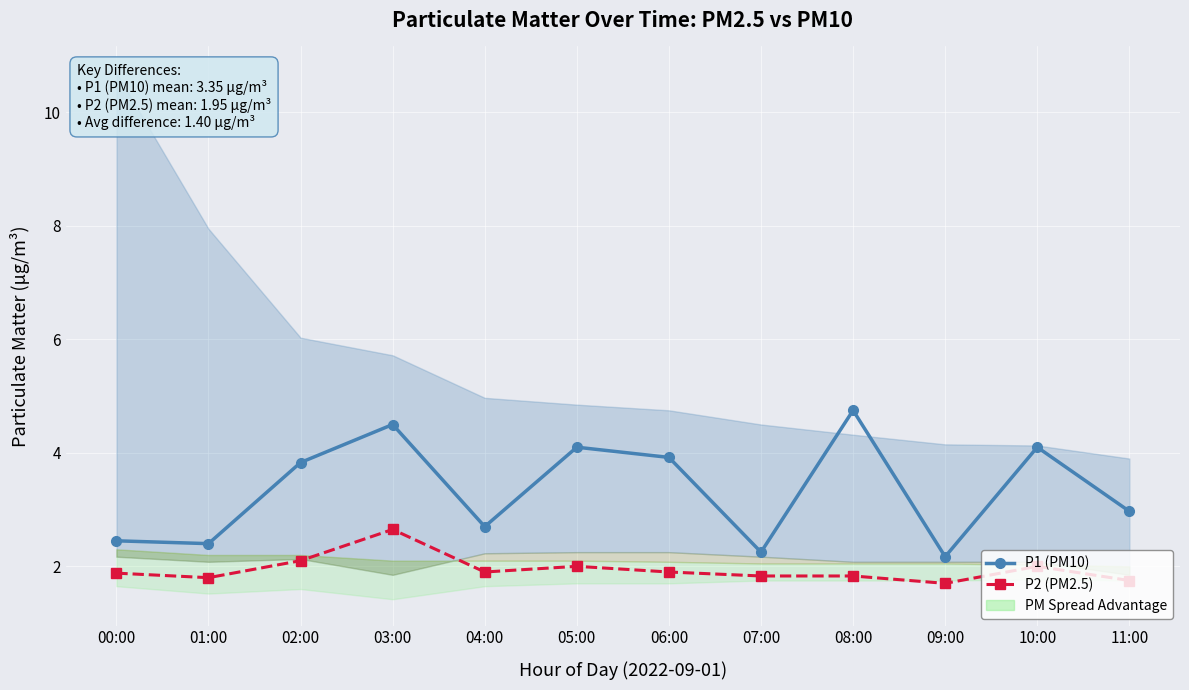

Which series changed the most between 05:00 and 10:00?

P1 (PM10)